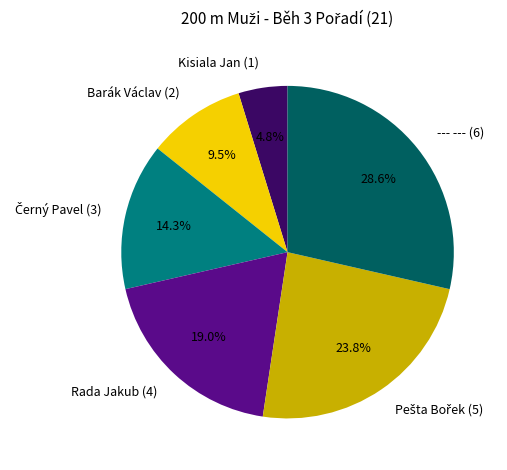

To the nearest percent, what is the combined percentage of Barák Václav (2) and Kisiala Jan (1)?

14%